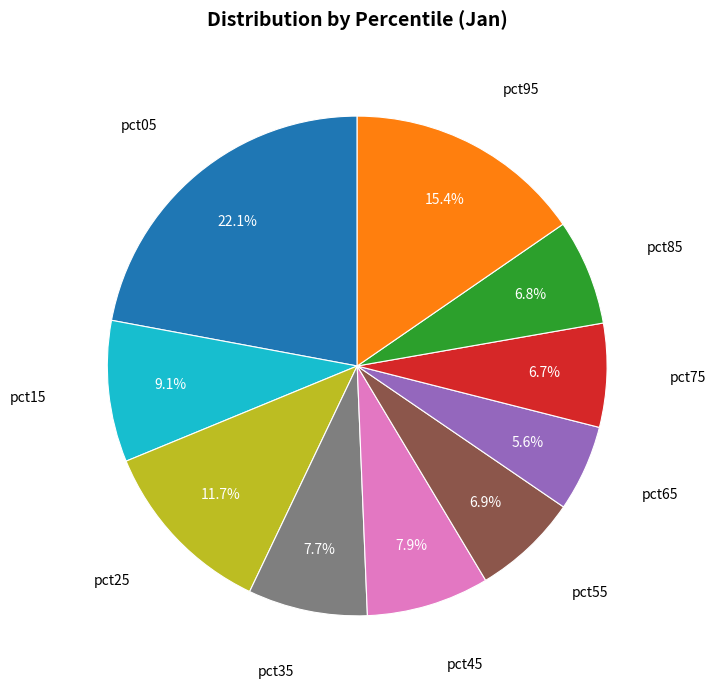

How many slices are in this pie chart?

10